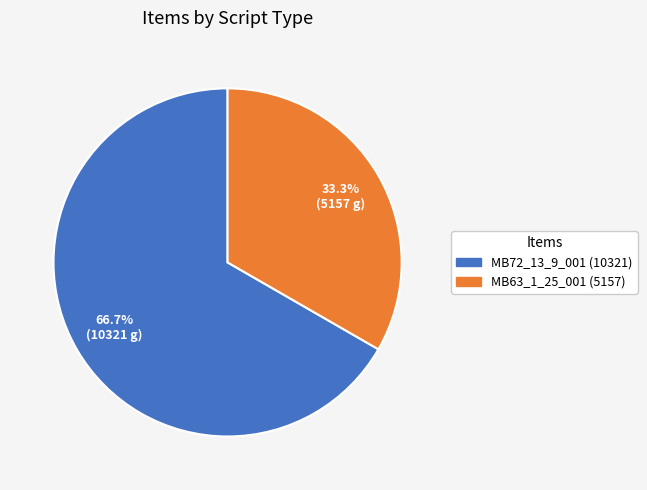

What is the smallest slice in the pie chart?

MB63_1_25_001 (5157)